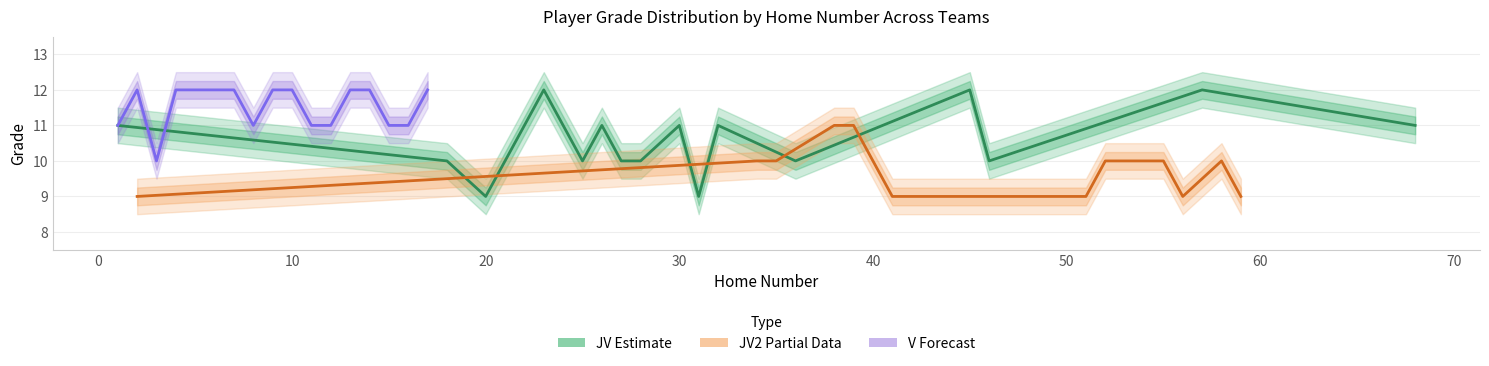

Reading left to right, what are all the values shown in this chart?

JV (Estimate): 11	10	9	12	11	10	11	10	10	11	9	11	10	12	10	12	11
JV2 (Partial): 9	10	10	11	11	10	9	9	9	9	9	9	10	10	9	10	9
V (Forecast): 11	12	10	12	12	12	12	11	12	12	11	11	12	12	11	11	12